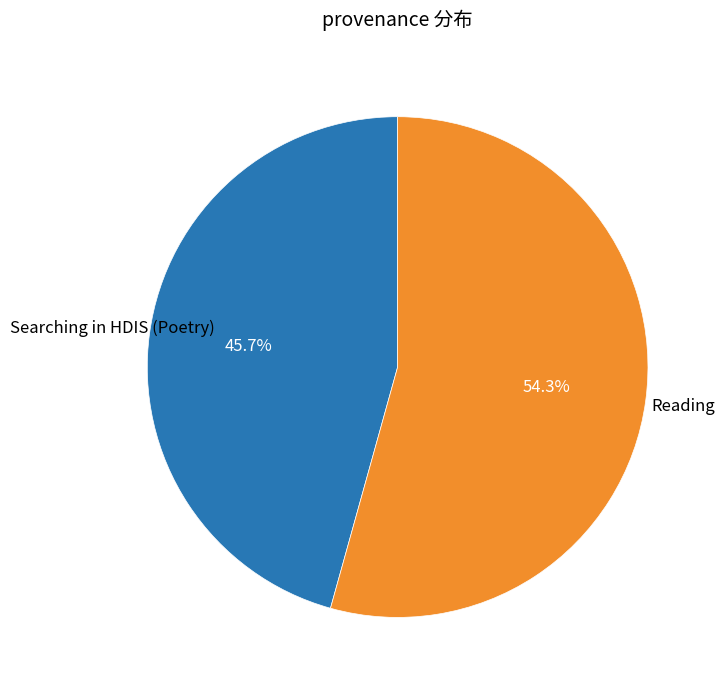

Is there a majority slice in this chart?

Yes